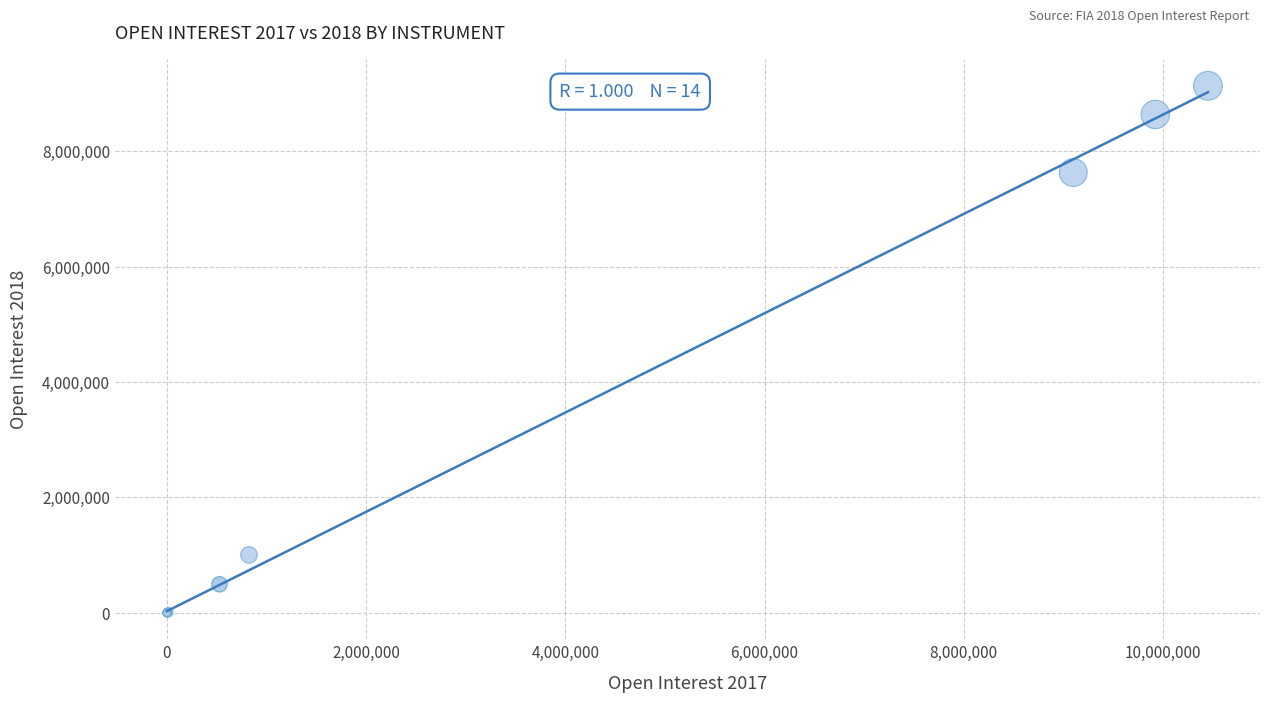

What Y value in the scatter plot is closest to 4567055?

7631666